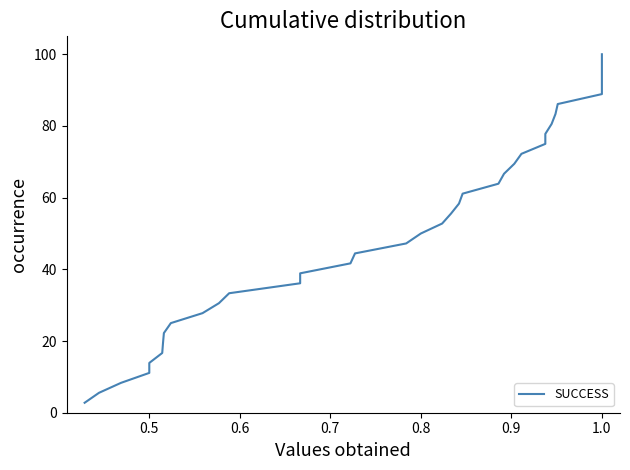

How many data points are less than 52?

18